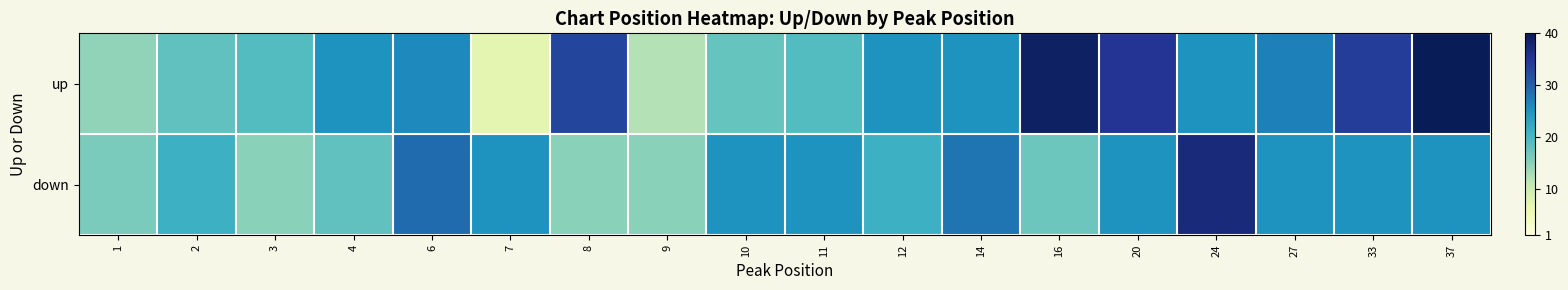

List the series in order of their peak value, highest first.

up, down